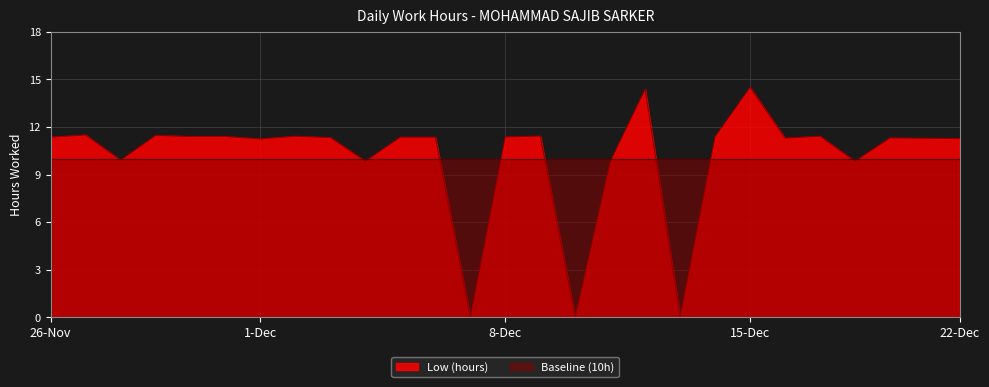

How many points are lower than both their immediate neighbors (excluding endpoints)?

8